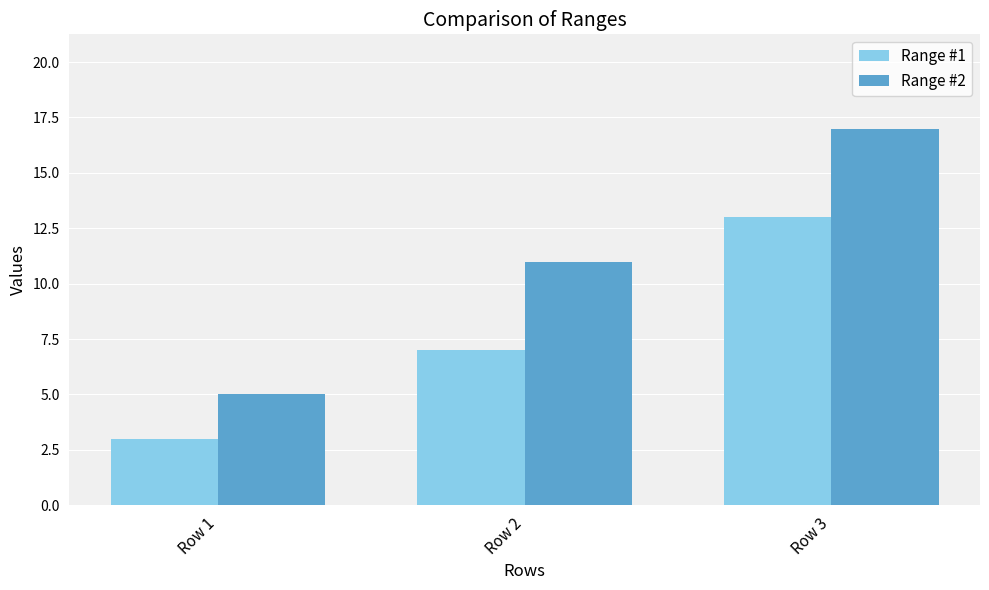

List the series in order of their overall mean, lowest first.

Range #1, Range #2